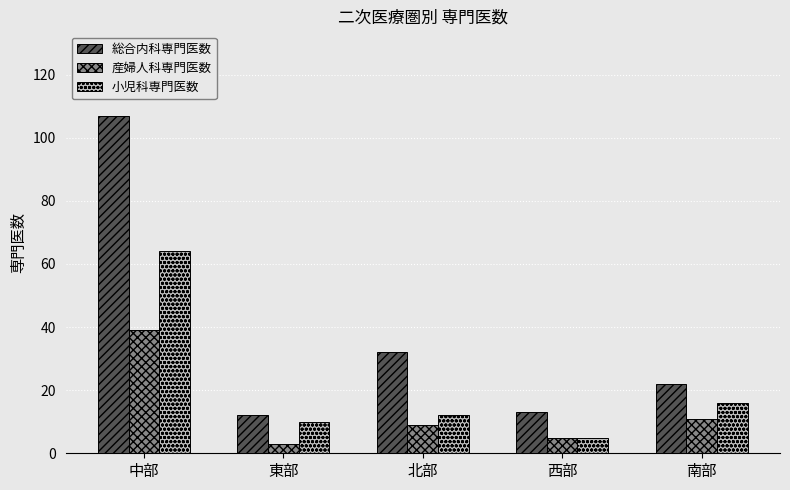

What is the difference between the 産婦人科専門医数 values at 中部 and 北部?

30